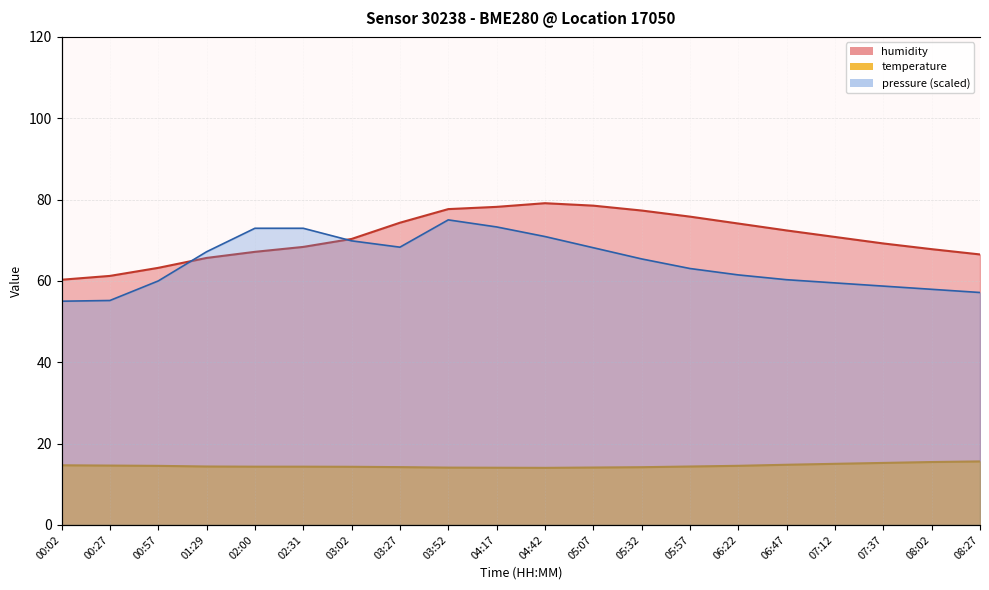

Which has a higher value, 02:31 or 03:52?

02:31